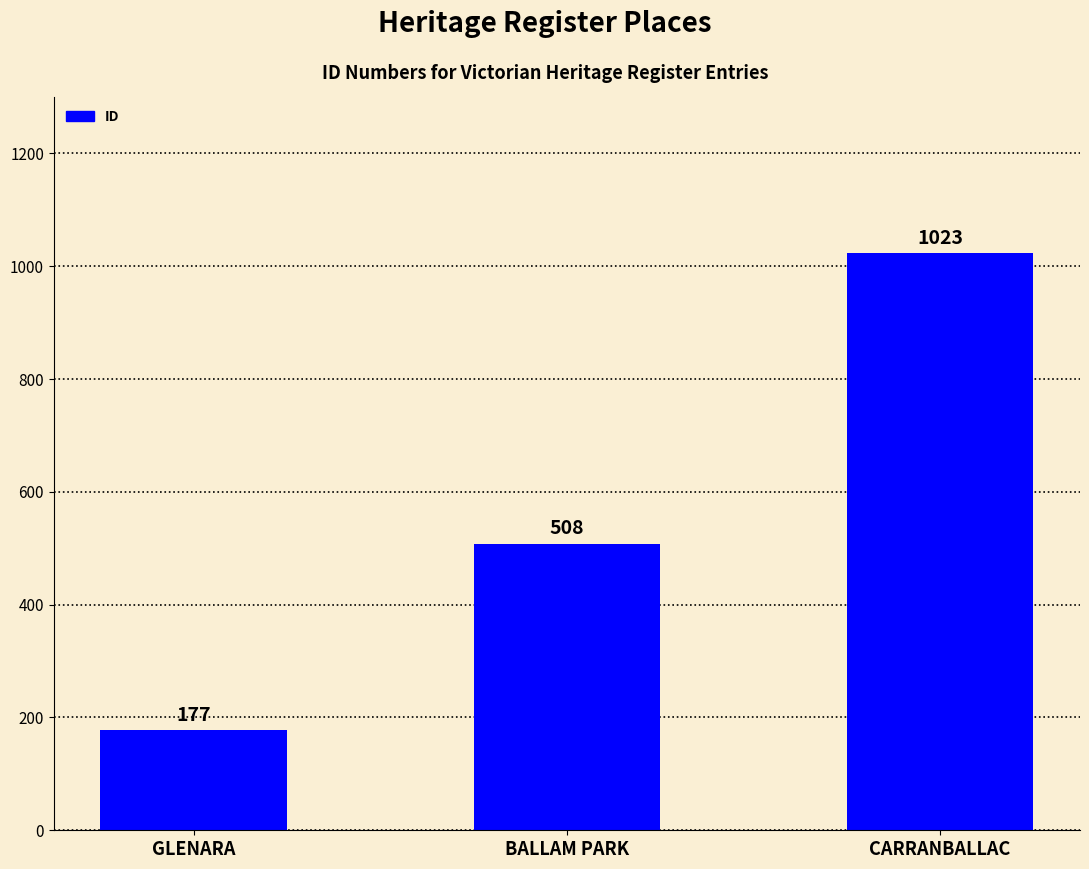

How many series are shown in this chart?

1